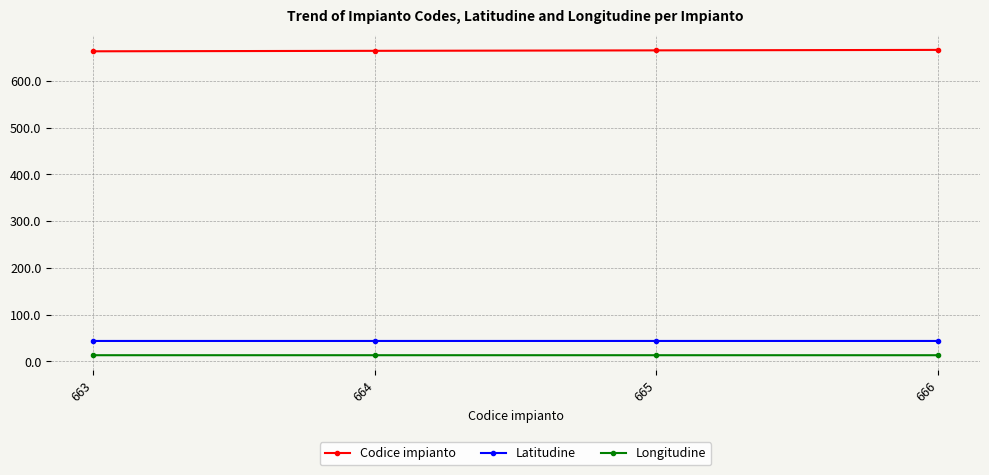

What is the value of the Longitudine point at the 4th from the left?

13.1